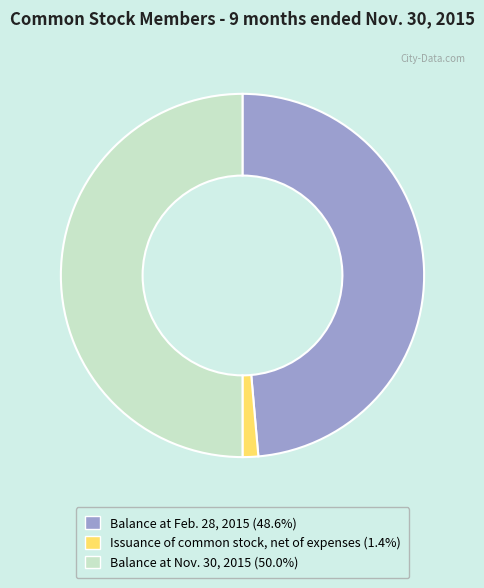

Is the sum of Issuance of common stock, net of expenses and Balance at Nov. 30, 2015 greater than half?

Yes